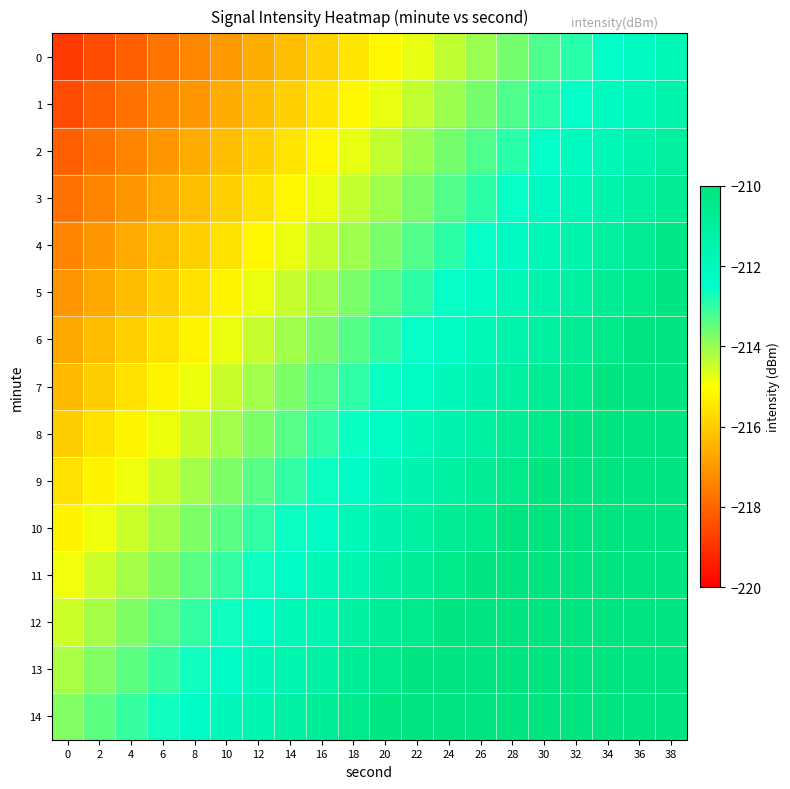

Reading left to right, extract all data points from this chart.

0: 0=-218.8	2=-218.5	4=-218.1	6=-217.7	8=-217.4	10=-217.0	12=-216.6	14=-216.2	16=-215.9	18=-215.5	20=-215.1	22=-214.8	24=-214.4	26=-214.0	28=-213.6	30=-213.3	32=-212.9	34=-212.5	36=-212.2	38=-211.8
1: 0=-218.5	2=-218.1	4=-217.7	6=-217.4	8=-217.0	10=-216.6	12=-216.3	14=-215.9	16=-215.5	18=-215.1	20=-214.8	22=-214.4	24=-214.0	26=-213.7	28=-213.3	30=-212.9	32=-212.5	34=-212.2	36=-211.8	38=-211.4
2: 0=-218.1	2=-217.8	4=-217.4	6=-217.0	8=-216.6	10=-216.3	12=-215.9	14=-215.5	16=-215.2	18=-214.8	20=-214.4	22=-214.0	24=-213.7	26=-213.3	28=-212.9	30=-212.6	32=-212.2	34=-211.8	36=-211.4	38=-211.1
3: 0=-217.8	2=-217.4	4=-217.0	6=-216.6	8=-216.3	10=-215.9	12=-215.5	14=-215.2	16=-214.8	18=-214.4	20=-214.0	22=-213.7	24=-213.3	26=-212.9	28=-212.6	30=-212.2	32=-211.8	34=-211.4	36=-211.1	38=-210.7
4: 0=-217.4	2=-217.0	4=-216.7	6=-216.3	8=-215.9	10=-215.5	12=-215.2	14=-214.8	16=-214.4	18=-214.1	20=-213.7	22=-213.3	24=-212.9	26=-212.6	28=-212.2	30=-211.8	32=-211.5	34=-211.1	36=-210.7	38=-210.3
5: 0=-217.0	2=-216.7	4=-216.3	6=-215.9	8=-215.6	10=-215.2	12=-214.8	14=-214.4	16=-214.1	18=-213.7	20=-213.3	22=-213.0	24=-212.6	26=-212.2	28=-211.8	30=-211.5	32=-211.1	34=-210.7	36=-210.4	38=-210.0
6: 0=-216.7	2=-216.3	4=-215.9	6=-215.6	8=-215.2	10=-214.8	12=-214.4	14=-214.1	16=-213.7	18=-213.3	20=-213.0	22=-212.6	24=-212.2	26=-211.8	28=-211.5	30=-211.1	32=-210.7	34=-210.4	36=-210.0	38=-209.6
7: 0=-216.3	2=-215.9	4=-215.6	6=-215.2	8=-214.8	10=-214.5	12=-214.1	14=-213.7	16=-213.3	18=-213.0	20=-212.6	22=-212.2	24=-211.9	26=-211.5	28=-211.1	30=-210.7	32=-210.4	34=-210.0	36=-209.6	38=-209.3
8: 0=-216.0	2=-215.6	4=-215.2	6=-214.8	8=-214.5	10=-214.1	12=-213.7	14=-213.4	16=-213.0	18=-212.6	20=-212.2	22=-211.9	24=-211.5	26=-211.1	28=-210.8	30=-210.4	32=-210.0	34=-209.6	36=-209.3	38=-208.9
9: 0=-215.6	2=-215.2	4=-214.8	6=-214.5	8=-214.1	10=-213.7	12=-213.4	14=-213.0	16=-212.6	18=-212.2	20=-211.9	22=-211.5	24=-211.1	26=-210.8	28=-210.4	30=-210.0	32=-209.6	34=-209.3	36=-208.9	38=-208.5
10: 0=-215.2	2=-214.9	4=-214.5	6=-214.1	8=-213.7	10=-213.4	12=-213.0	14=-212.6	16=-212.3	18=-211.9	20=-211.5	22=-211.1	24=-210.8	26=-210.4	28=-210.0	30=-209.7	32=-209.3	34=-208.9	36=-208.5	38=-208.2
11: 0=-214.9	2=-214.5	4=-214.1	6=-213.8	8=-213.4	10=-213.0	12=-212.6	14=-212.3	16=-211.9	18=-211.5	20=-211.2	22=-210.8	24=-210.4	26=-210.0	28=-209.7	30=-209.3	32=-208.9	34=-208.6	36=-208.2	38=-207.8
12: 0=-214.5	2=-214.1	4=-213.8	6=-213.4	8=-213.0	10=-212.6	12=-212.3	14=-211.9	16=-211.5	18=-211.2	20=-210.8	22=-210.4	24=-210.0	26=-209.7	28=-209.3	30=-208.9	32=-208.6	34=-208.2	36=-207.8	38=-207.4
13: 0=-214.1	2=-213.8	4=-213.4	6=-213.0	8=-212.7	10=-212.3	12=-211.9	14=-211.5	16=-211.2	18=-210.8	20=-210.4	22=-210.1	24=-209.7	26=-209.3	28=-208.9	30=-208.6	32=-208.2	34=-207.8	36=-207.5	38=-207.1
14: 0=-213.8	2=-213.4	4=-213.0	6=-212.7	8=-212.3	10=-211.9	12=-211.6	14=-211.2	16=-210.8	18=-210.4	20=-210.1	22=-209.7	24=-209.3	26=-209.0	28=-208.6	30=-208.2	32=-207.8	34=-207.5	36=-207.1	38=-206.7